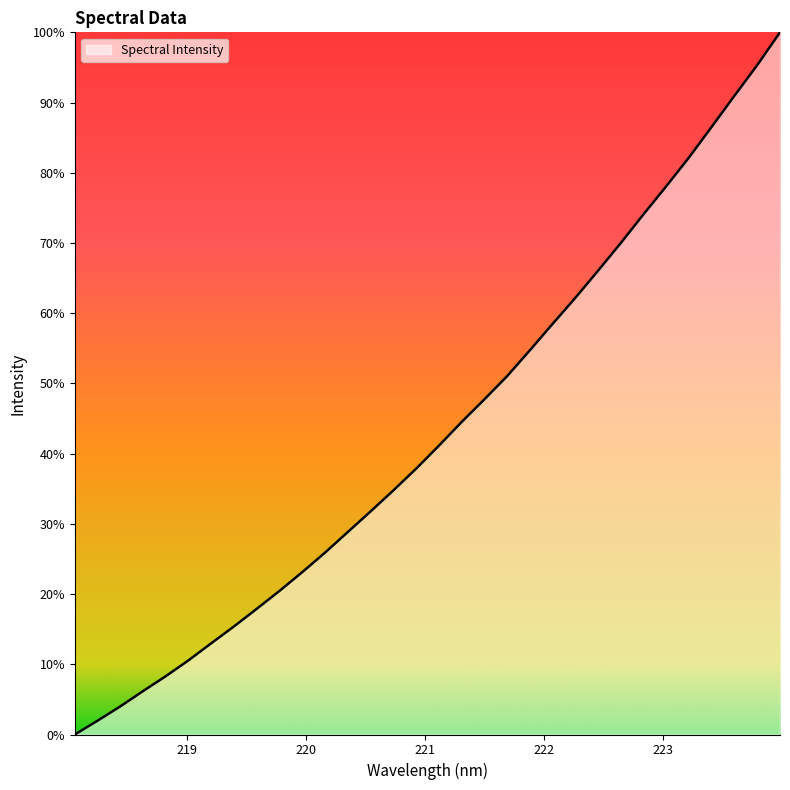

Does the chart have visible grid lines?

No